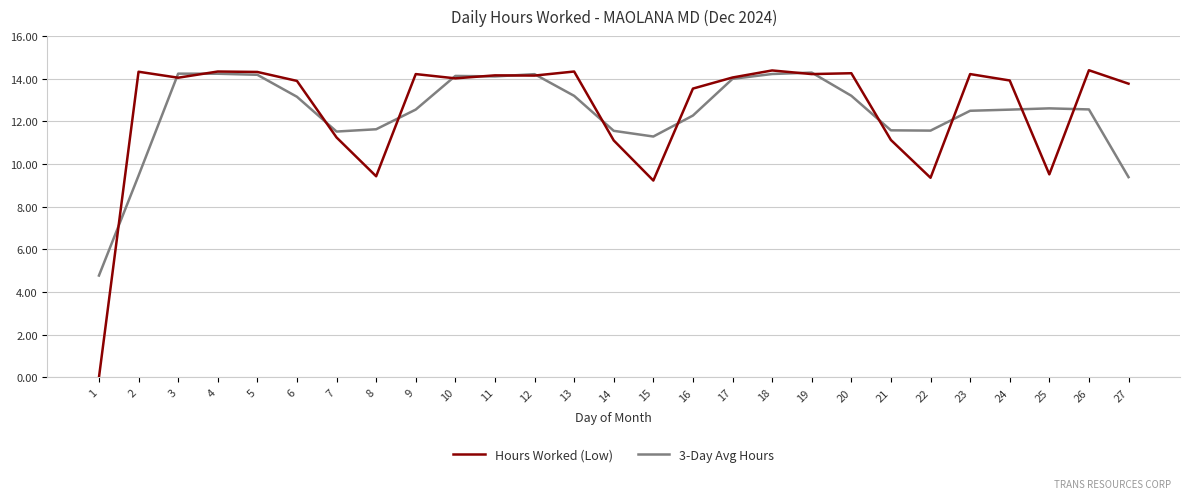

At how many categories does at least one series exceed 9?

26